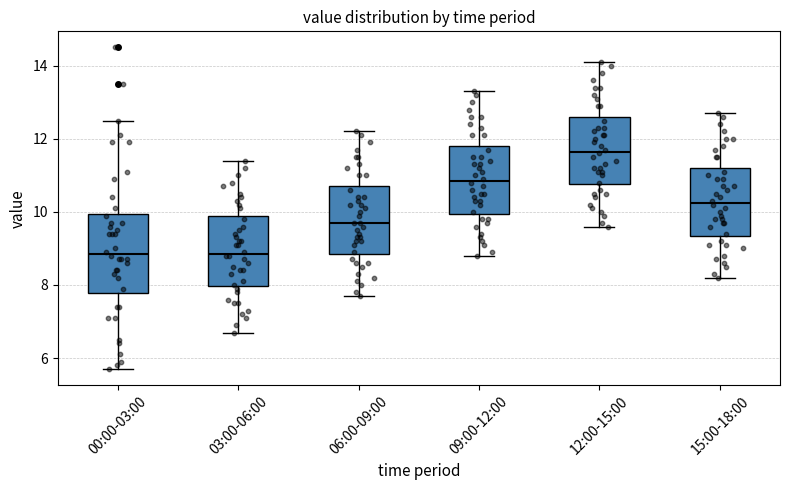

Comparing the boxes themselves (not the whiskers), which one is the tallest?

00:00-03:00